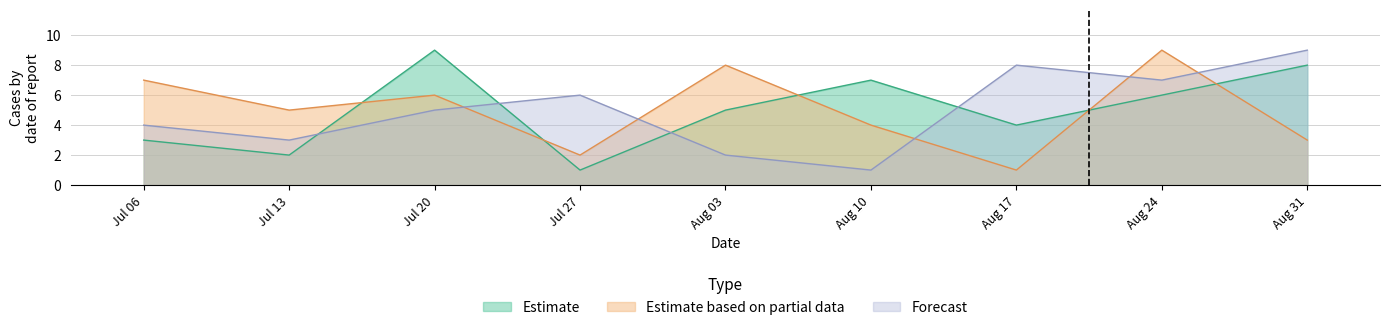

How many lines are shown in the chart?

3